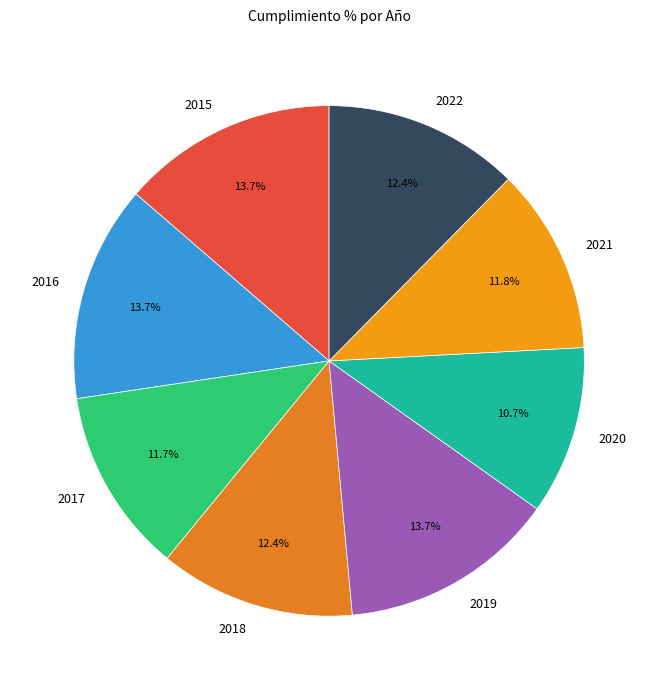

To the nearest percent, what percentage of the pie is 2022?

12%